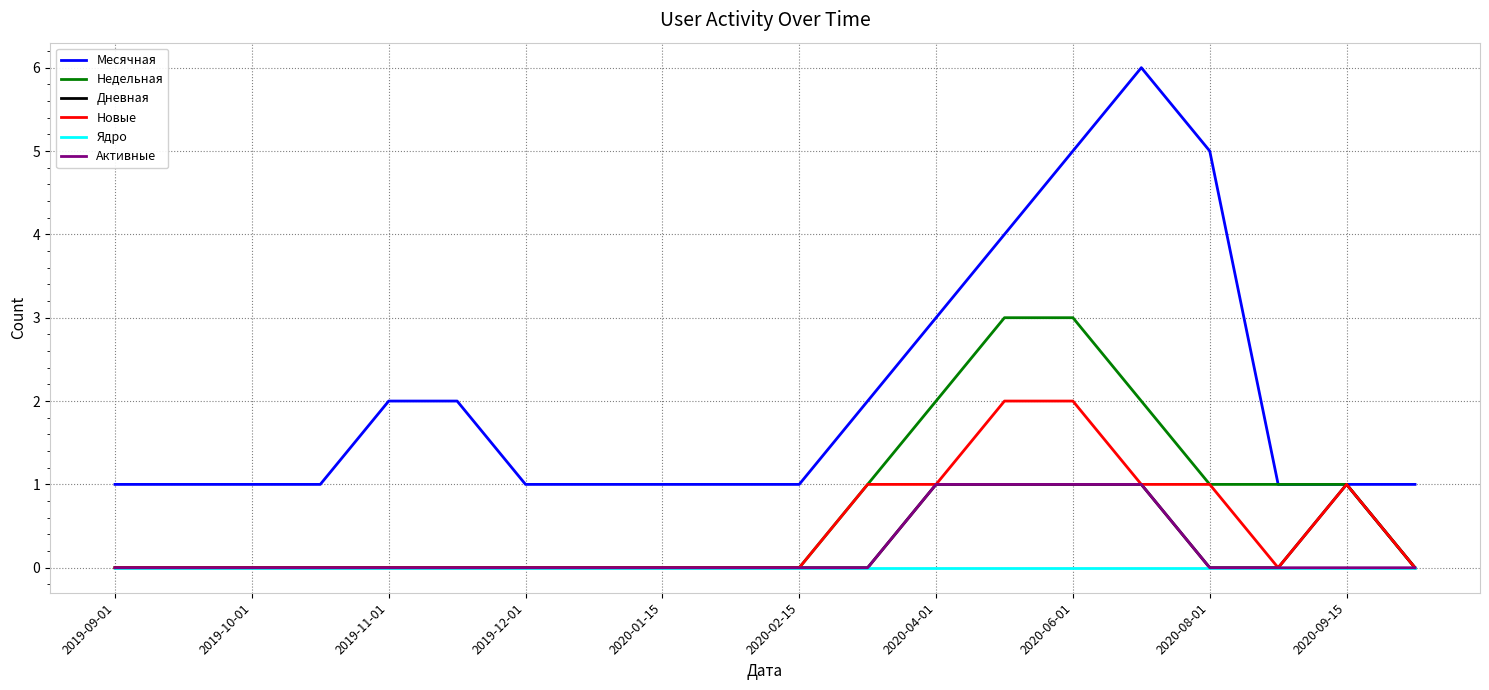

Which series has the largest total across all categories?

Месячная